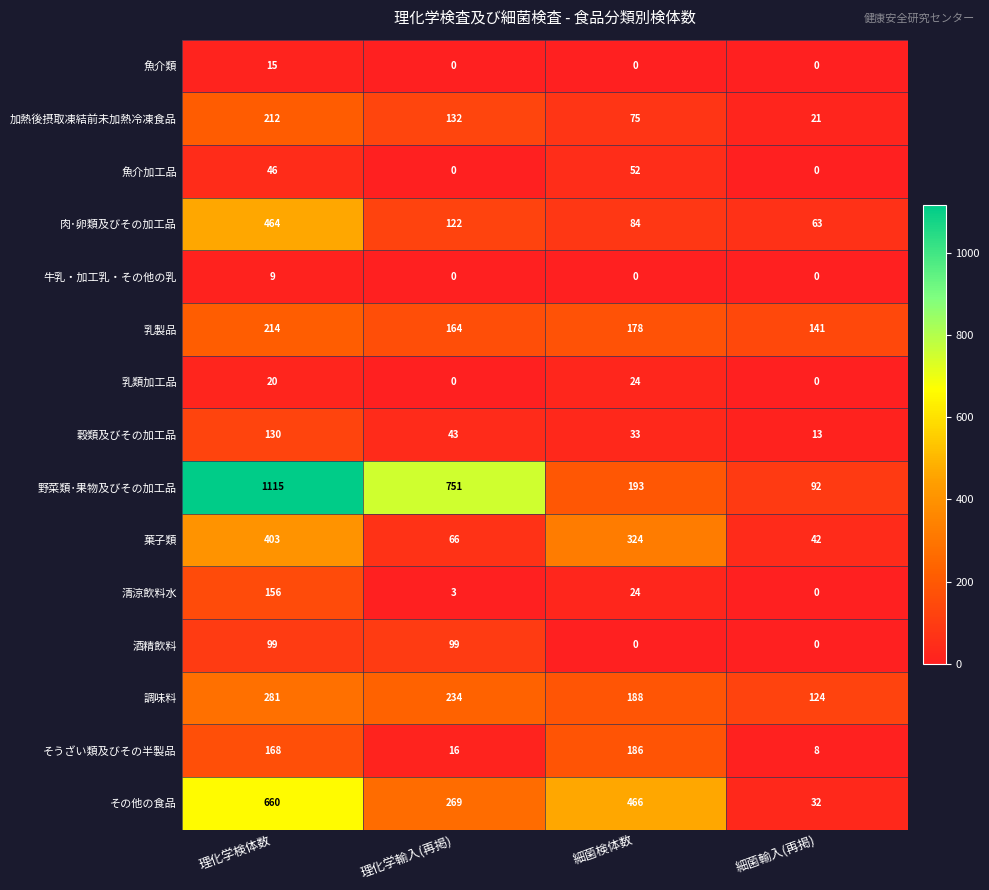

List the series in order of their peak value, lowest first.

牛乳・加工乳・その他の乳, 魚介類, 乳類加工品, 魚介加工品, 酒精飲料, 穀類及びその加工品, 清涼飲料水, そうざい類及びその半製品, 加熱後摂取凍結前未加熱冷凍食品, 乳製品, 調味料, 菓子類, 肉･卵類及びその加工品, その他の食品, 野菜類･果物及びその加工品